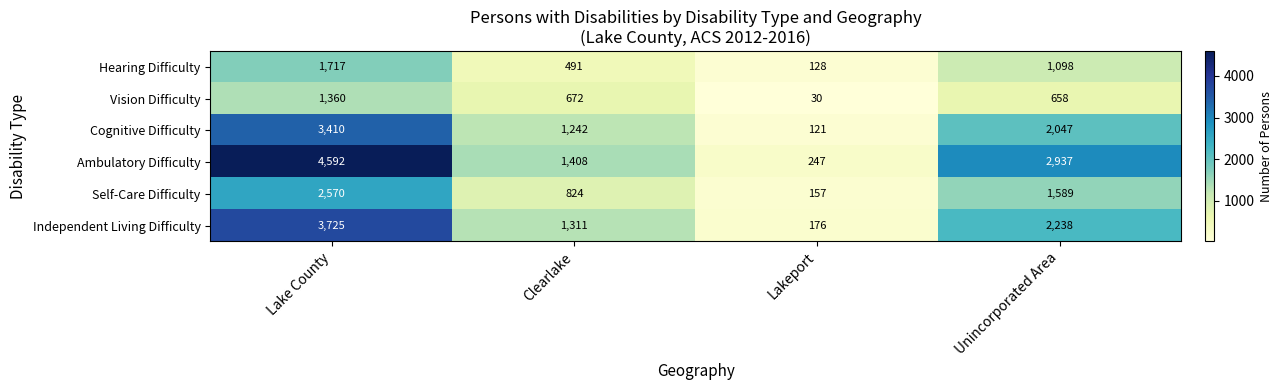

Reading left to right, list all the values displayed in this chart.

Hearing Difficulty: 1717	491	128	1098
Vision Difficulty: 1360	672	30	658
Cognitive Difficulty: 3410	1242	121	2047
Ambulatory Difficulty: 4592	1408	247	2937
Self-Care Difficulty: 2570	824	157	1589
Independent Living Difficulty: 3725	1311	176	2238